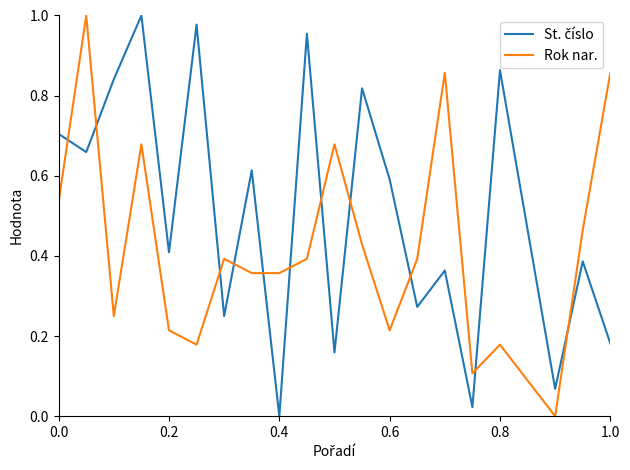

How many lines are shown in the chart?

2